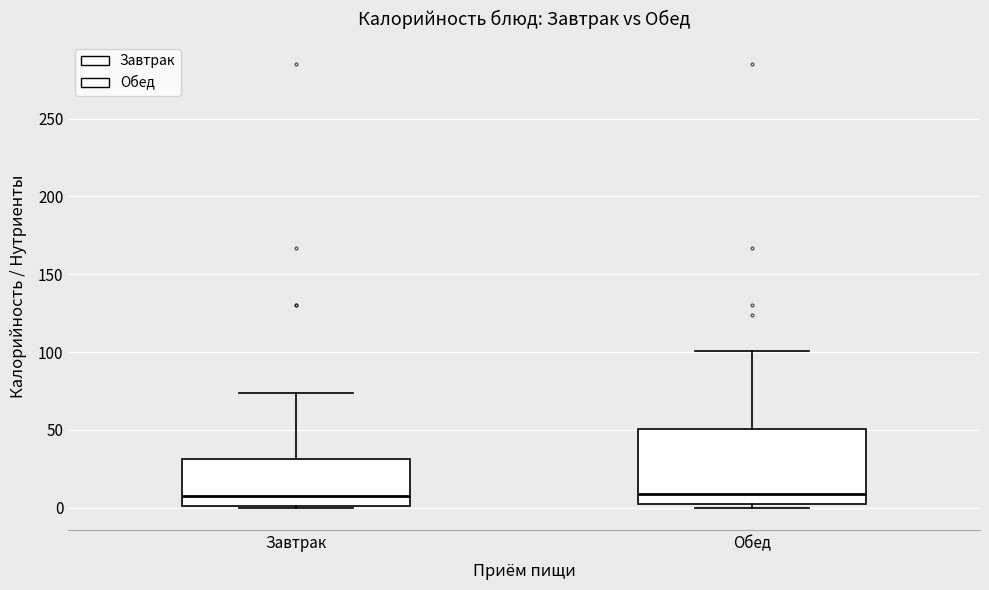

Reading left to right, transcribe this box plot: for each box, give where its median line is, the range the box spans, and where its two whiskers end, as read against the y-axis. The values are not printed on the chart, so give them approximately, as read against the axis.

Завтрак: median 10, box 0 to 30, whiskers 0 to 75
Обед: median 10, box 0 to 50, whiskers 0 (just below the box's lower edge) to 100